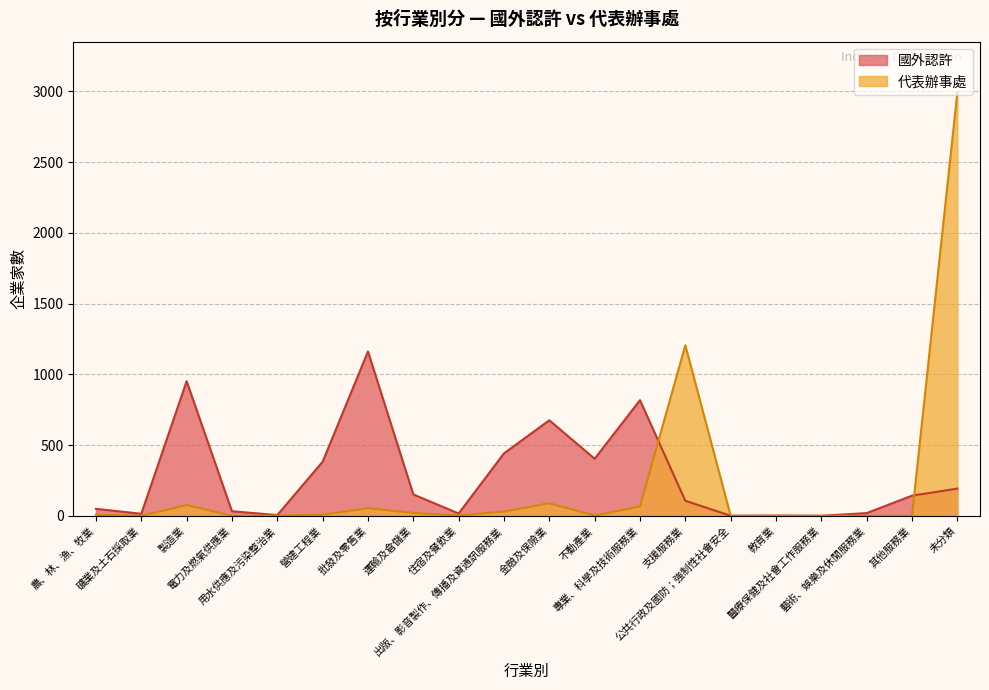

The value of 代表辦事處 at 專業、科學及技術服務業 is 66. True or false?

True